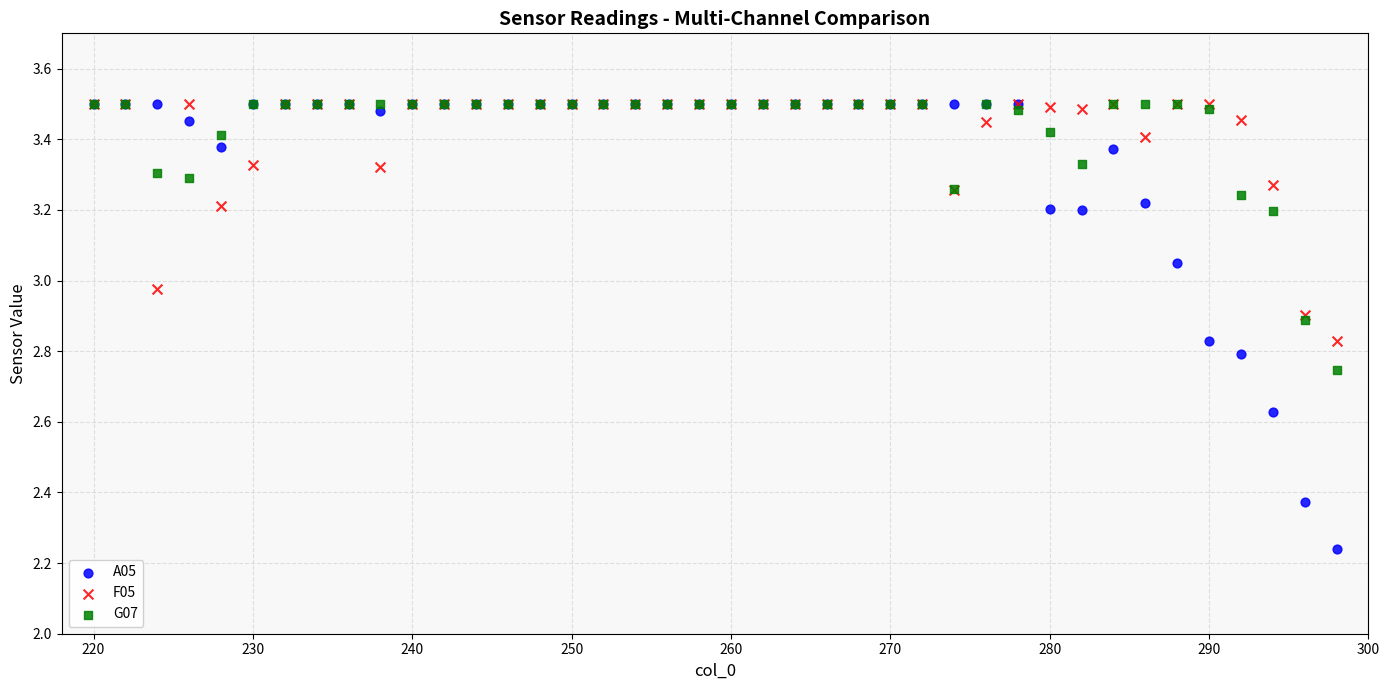

What are all the series names shown in the legend?

A05, F05, G07